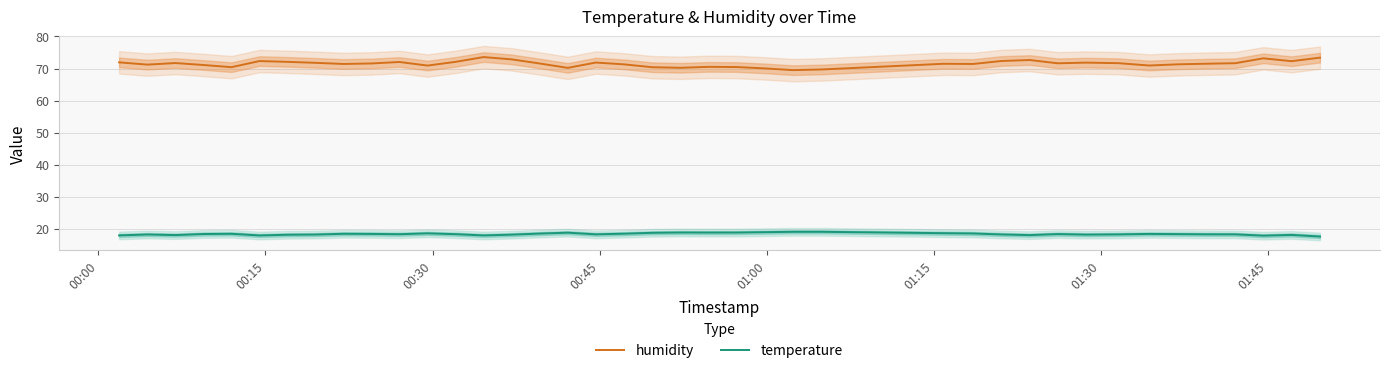

Reading left to right, list all the values displayed in this chart.

humidity: 71.9	71.2	71.7	71.1	70.4	72.3	72.1	71.8	71.4	71.6	72.0	70.9	72.1	73.6	72.9	71.6	70.2	71.9	71.3	70.4	70.2	70.5	70.5	70.0	69.5	69.7	71.5	71.4	72.3	72.7	71.6	71.8	71.7	70.9	71.3	71.5	71.7	73.2	72.3	73.4
temperature: 17.9	18.2	18.0	18.4	18.4	17.9	18.1	18.2	18.4	18.4	18.3	18.6	18.3	17.9	18.1	18.5	18.8	18.2	18.4	18.7	18.8	18.8	18.8	18.9	19.0	19.0	18.6	18.5	18.2	18.0	18.3	18.2	18.2	18.4	18.3	18.2	18.2	17.8	18.1	17.6